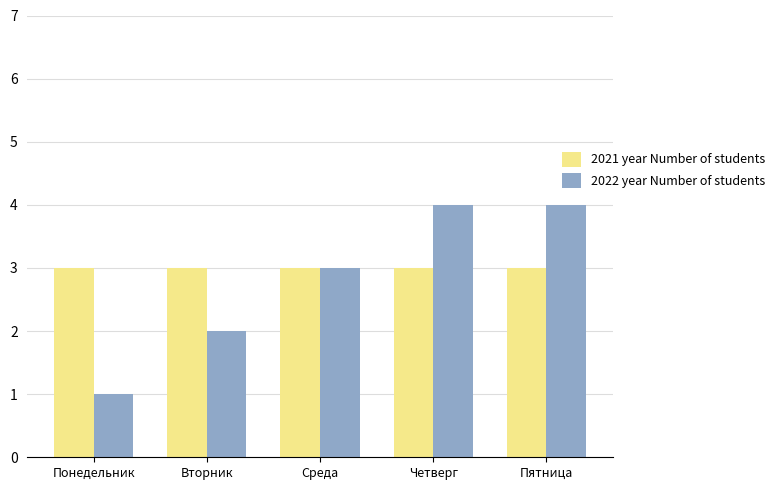

True or false: 2021 year Number of students has a value of 3 at Среда.

True